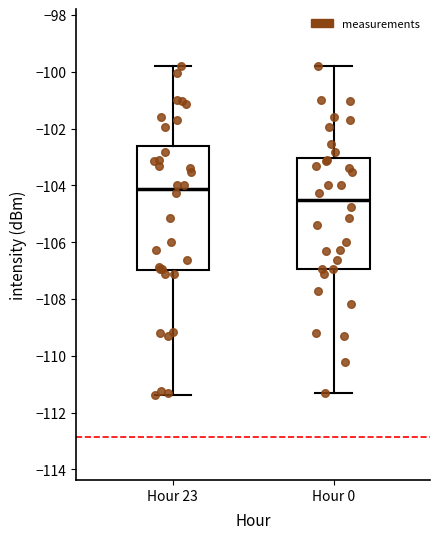

Which box is the tallest, from its lower edge to its upper edge?

Hour 23